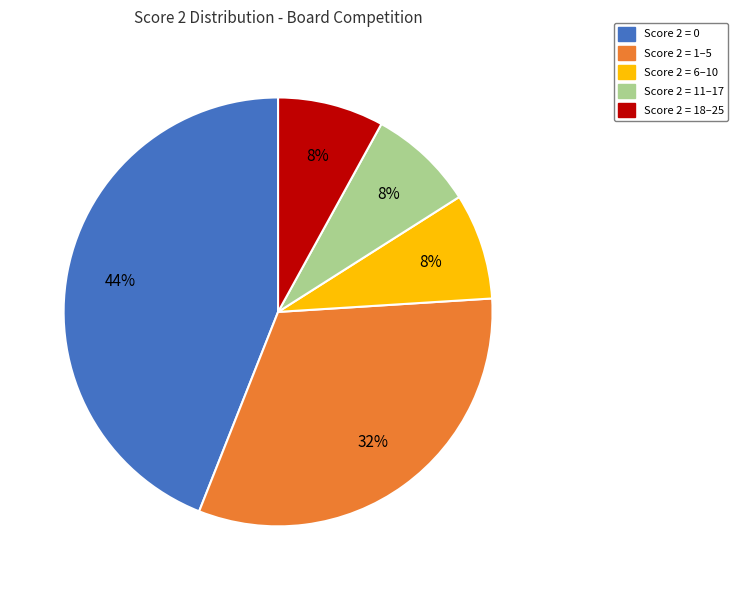

Is there any slice that represents more than half of the pie?

No